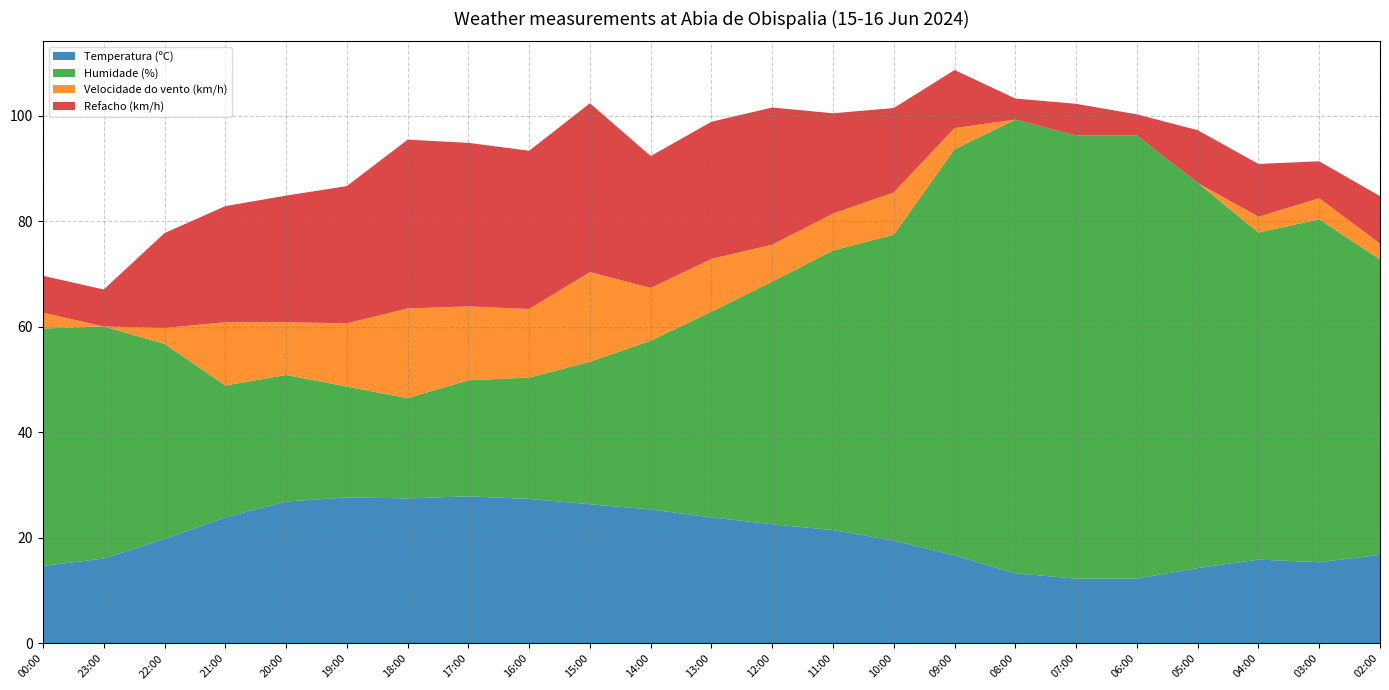

Reading right to left, what are all the values shown in this chart?

Temperatura (ºC): 16.8	15.4	15.9	14.3	12.3	12.3	13.3	16.7	19.5	21.5	22.6	23.9	25.4	26.4	27.4	27.9	27.5	27.7	26.9	23.9	19.8	16.1	14.7
Humidade (%): 56.0	65.0	62.0	73.0	84.0	84.0	86.0	77.0	58.0	53.0	46.0	39.0	32.0	27.0	23.0	22.0	19.0	21.0	24.0	25.0	37.0	44.0	45.0
Velocidade do vento (km/h): 3.0	4.0	3.0	0.0	0.0	0.0	0.0	4.0	8.0	7.0	7.0	10.0	10.0	17.0	13.0	14.0	17.0	12.0	10.0	12.0	3.0	0.0	3.0
Refacho (km/h): 9.0	7.0	10.0	10.0	4.0	6.0	4.0	11.0	16.0	19.0	26.0	26.0	25.0	32.0	30.0	31.0	32.0	26.0	24.0	22.0	18.0	7.0	7.0